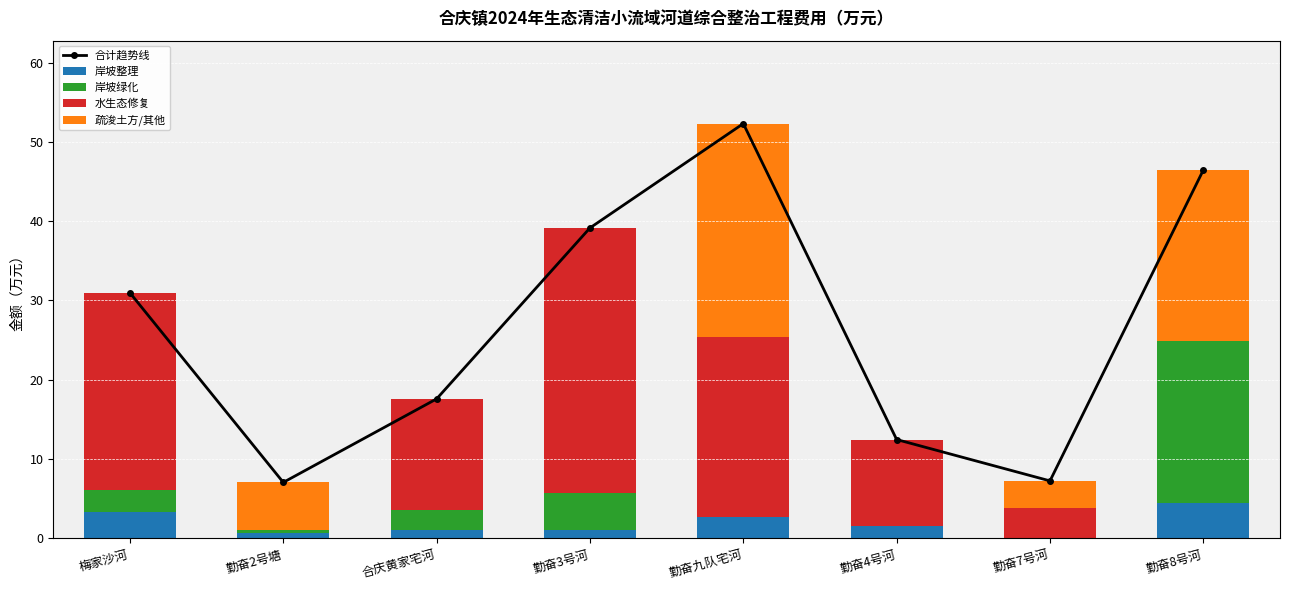

At which label does 疏浚土方/其他 reach its peak?

勤奋九队宅河